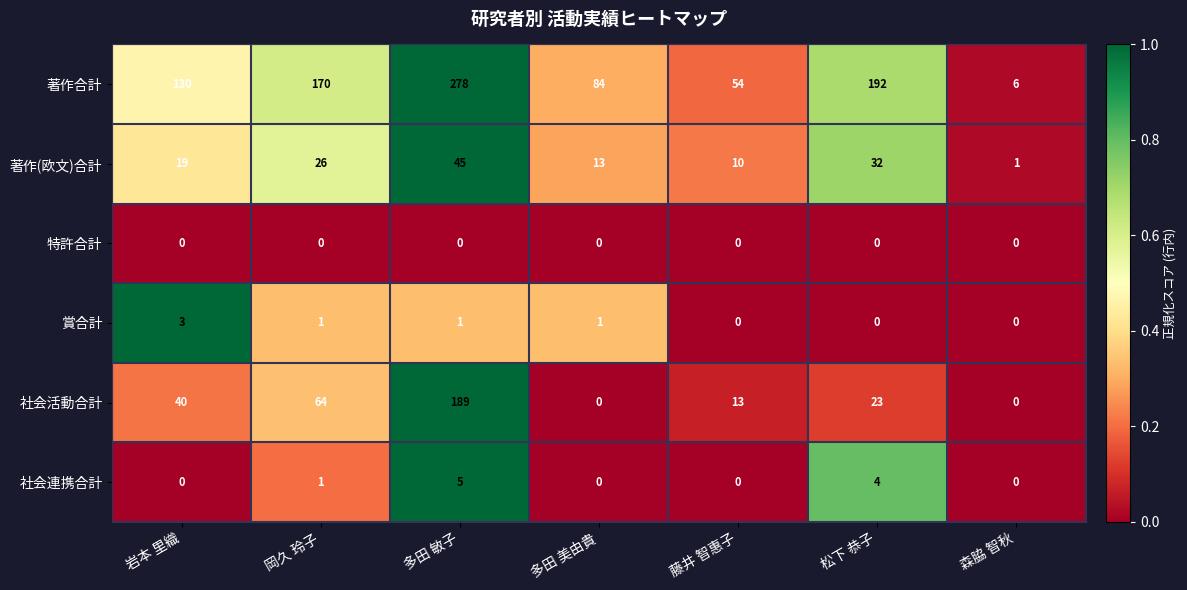

What is the difference between the maximum and minimum values in the 著作(欧文)合計 series?

44